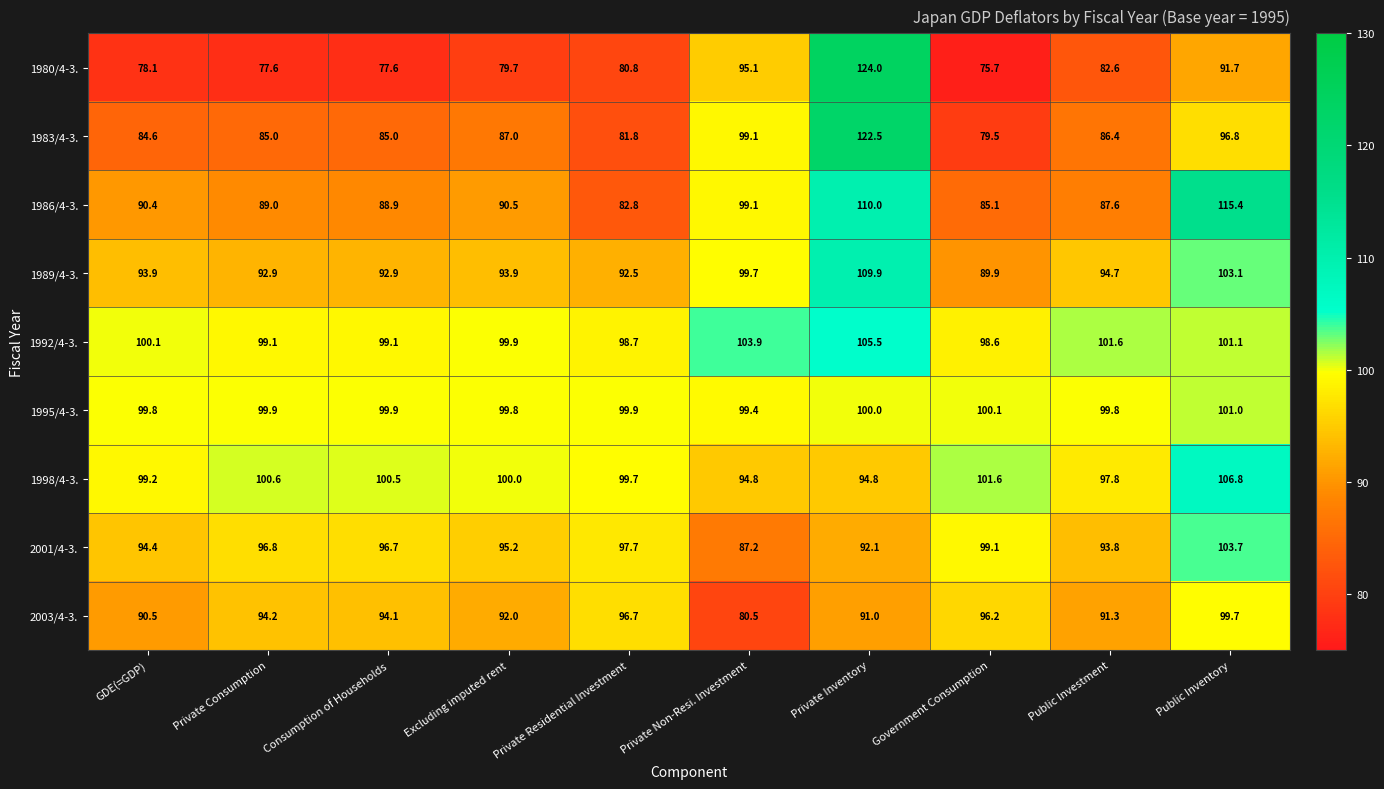

The 1983/4-3. series shows 79.5 at Government Consumption. True or false?

True